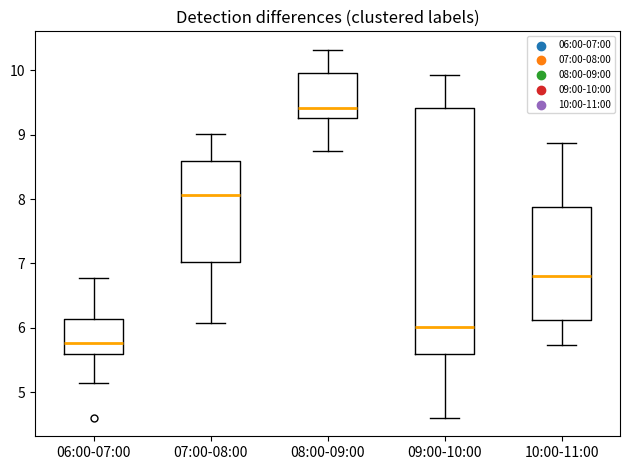

Which box has the lowest median line?

06:00-07:00